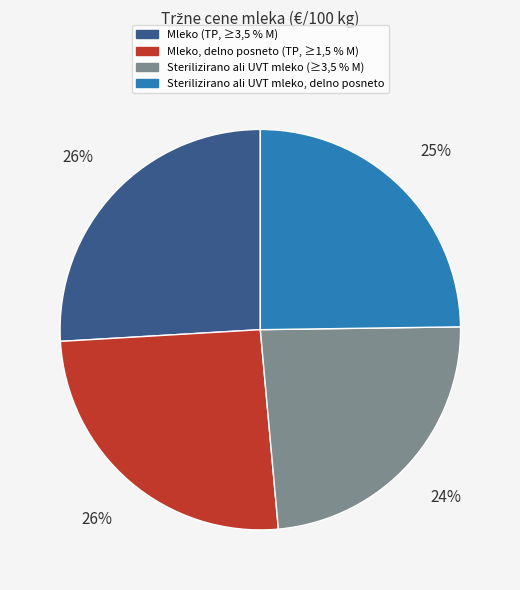

True or false: Mleko (TP, ≥3,5 % M) accounts for 26% of the total.

True